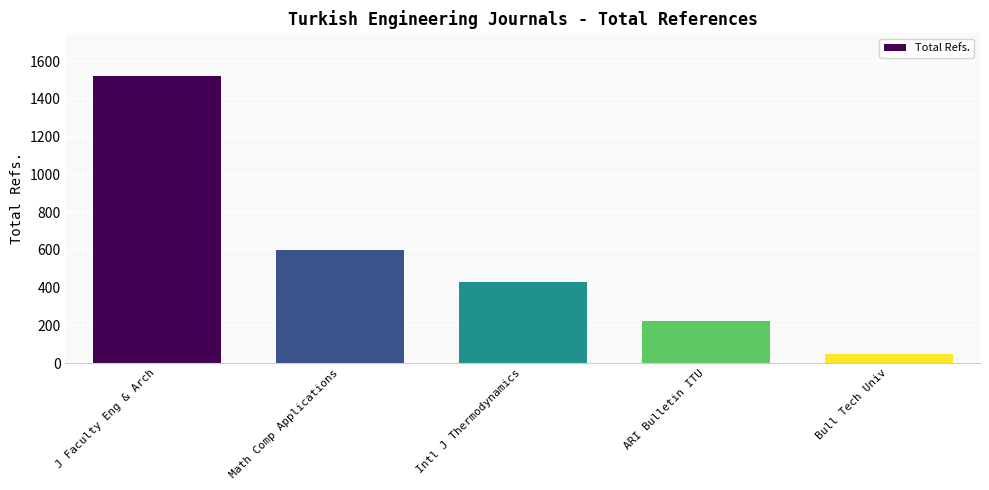

List the labels in order of value, largest first.

J Faculty Eng & Arch, Math Comp Applications, Intl J Thermodynamics, ARI Bulletin ITU, Bull Tech Univ